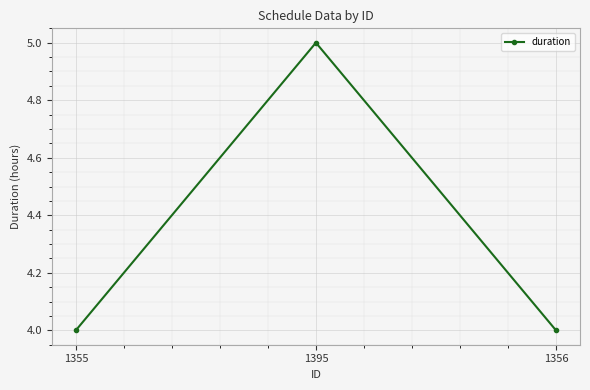

What is the average value?

4